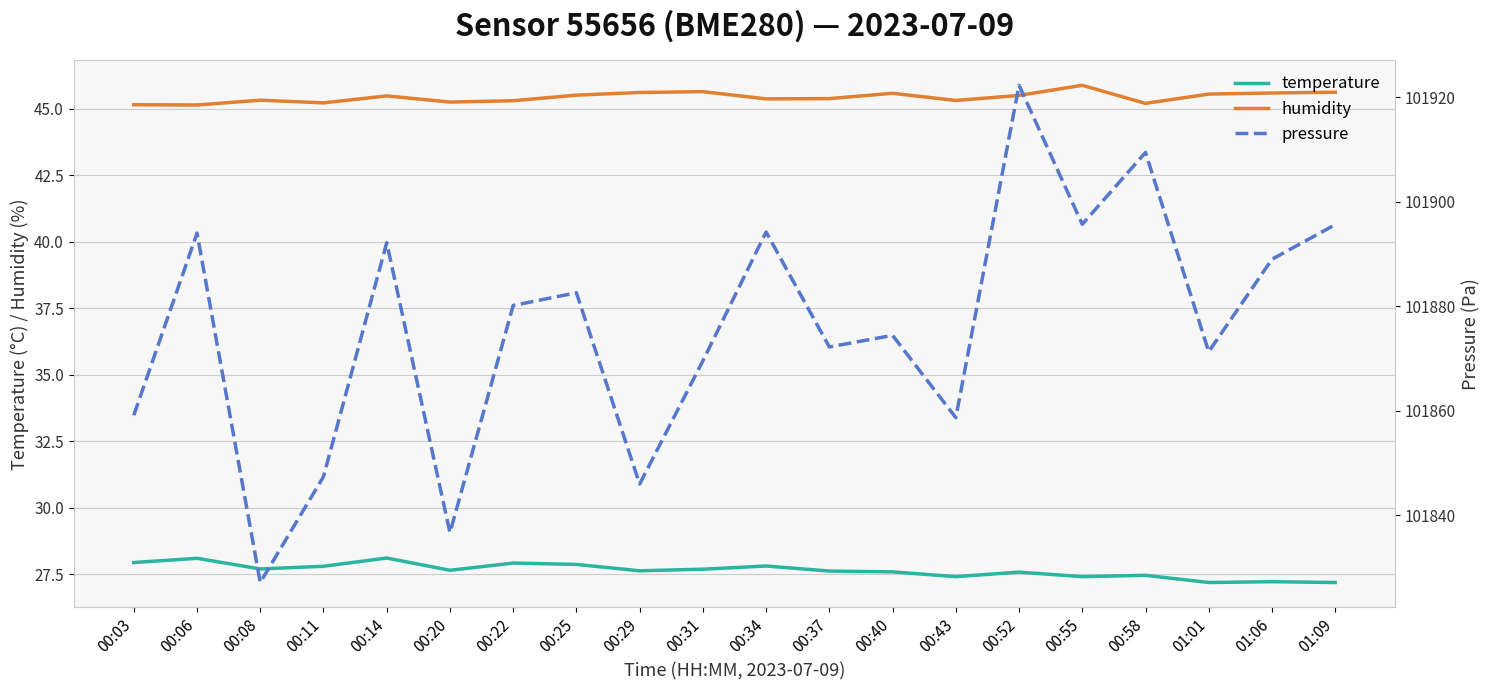

True or false: pressure has a value of 101846.0 at 00:29.

True